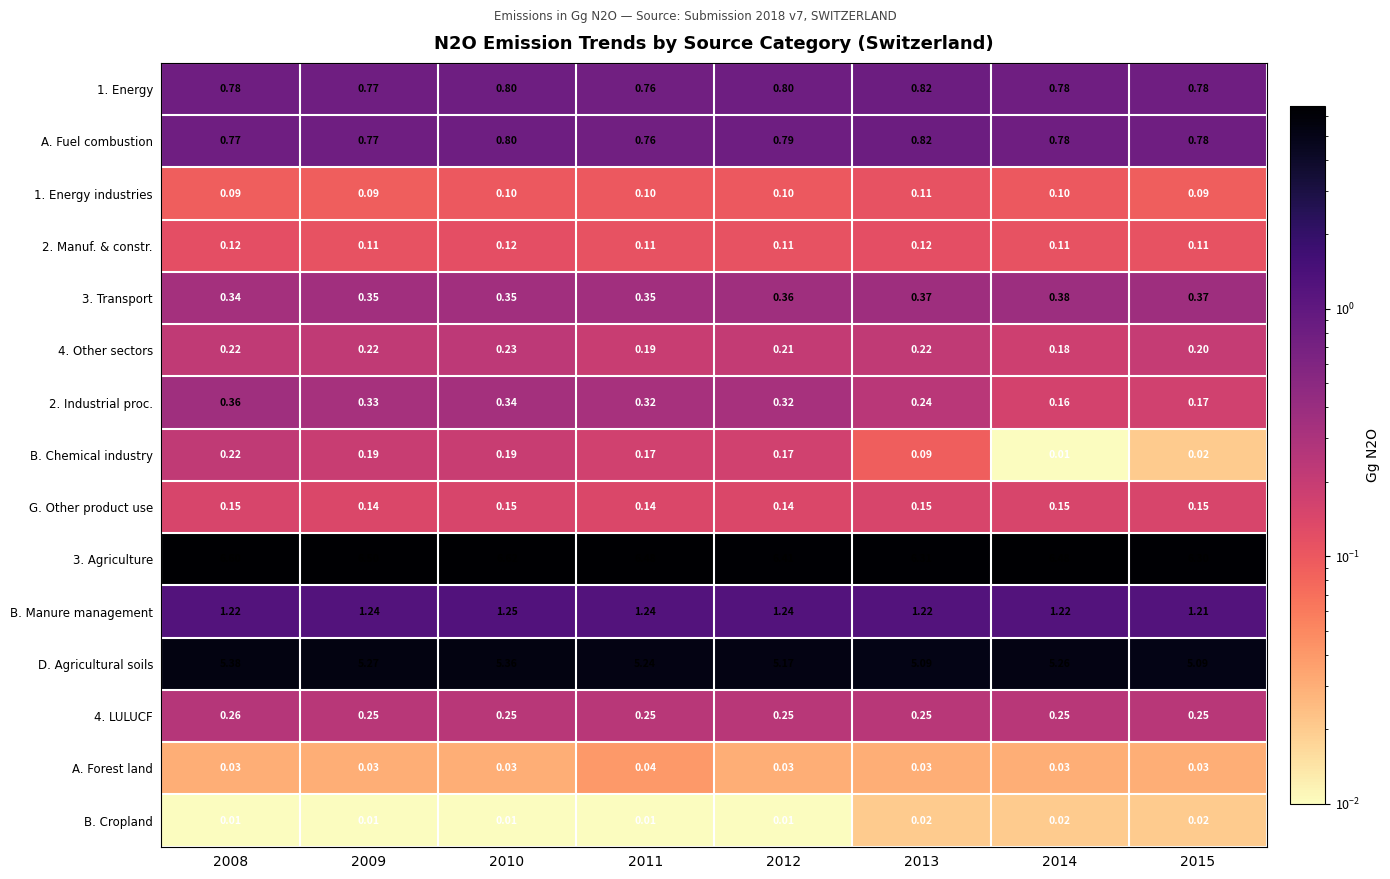

Is the value of 1. Energy industries at 2009 greater than the value of A. Forest land at 2011?

Yes